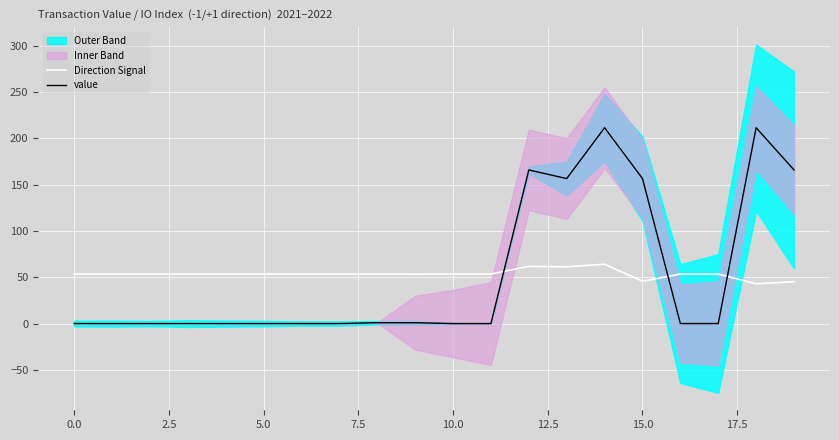

What is the spread (max minus min) of values at 15?

110.9